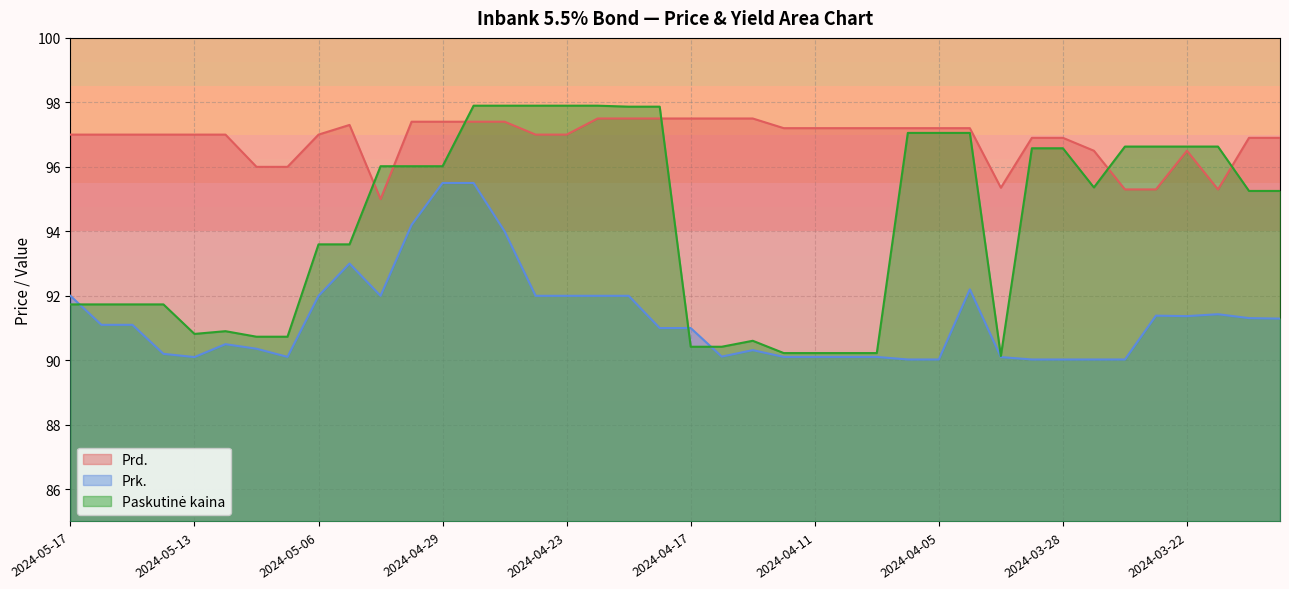

After their last crossing, which series has the higher values: Prd. or Paskutinė kaina?

Prd.